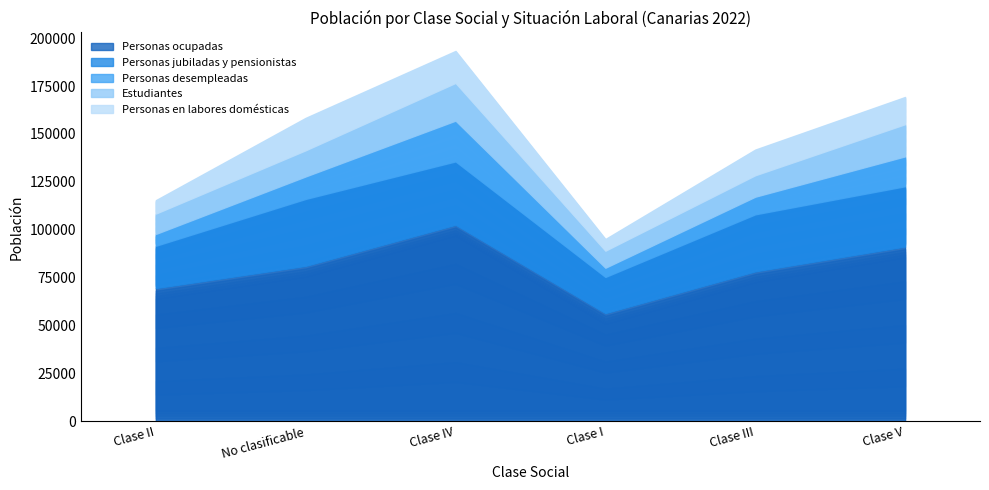

Which series changed the most between Clase IV and Clase I?

Personas ocupadas